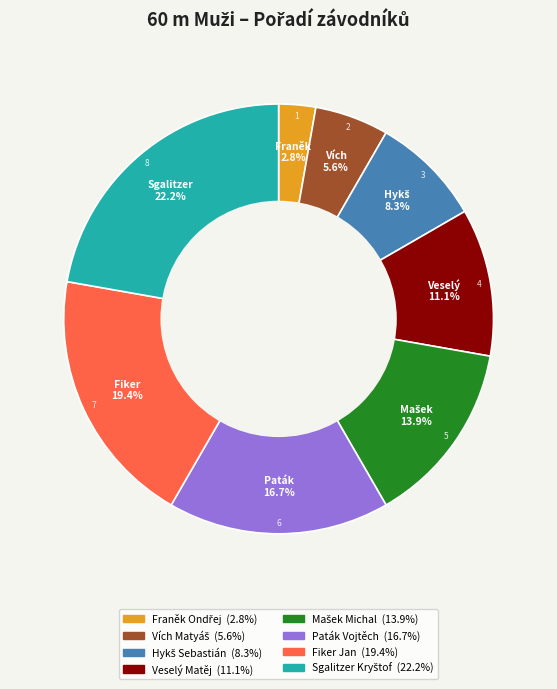

What portion of the pie excludes Fiker Jan?

80.6%